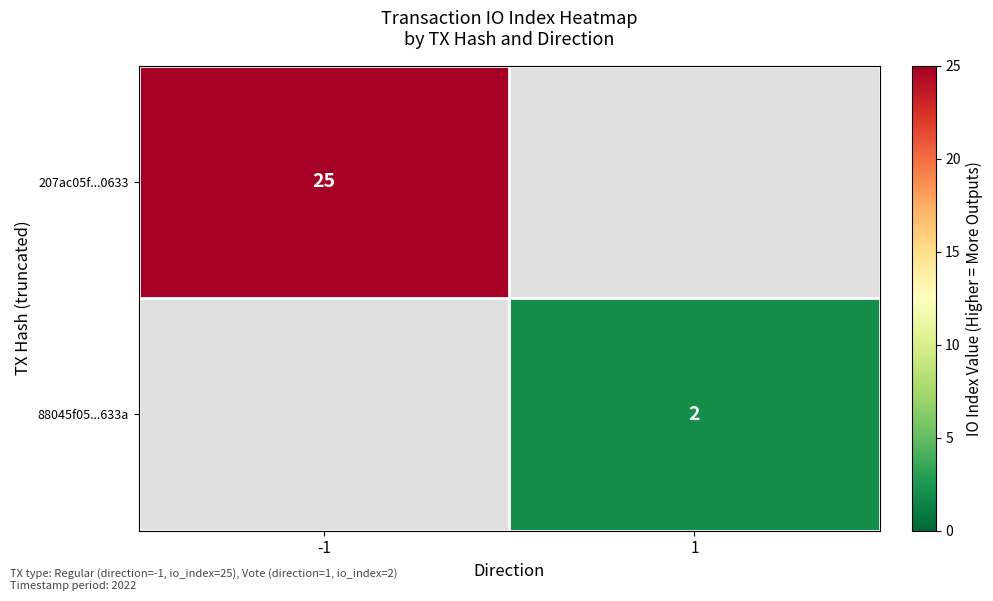

At which category does the chart reach its minimum across all series?

1